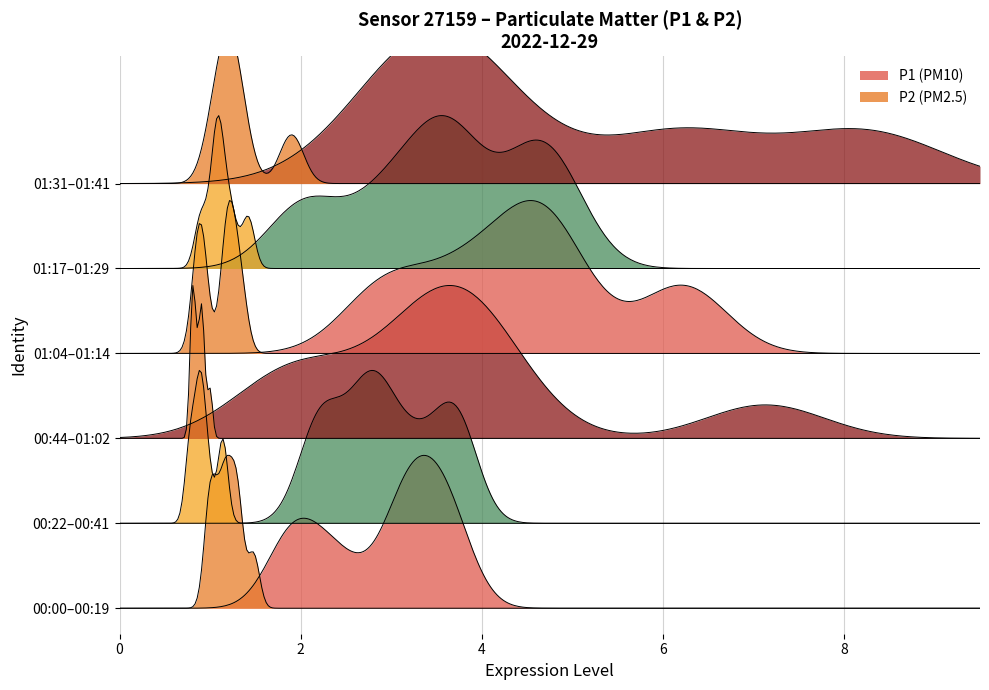

The value of P2 at 00:09 is 0.6. True or false?

False